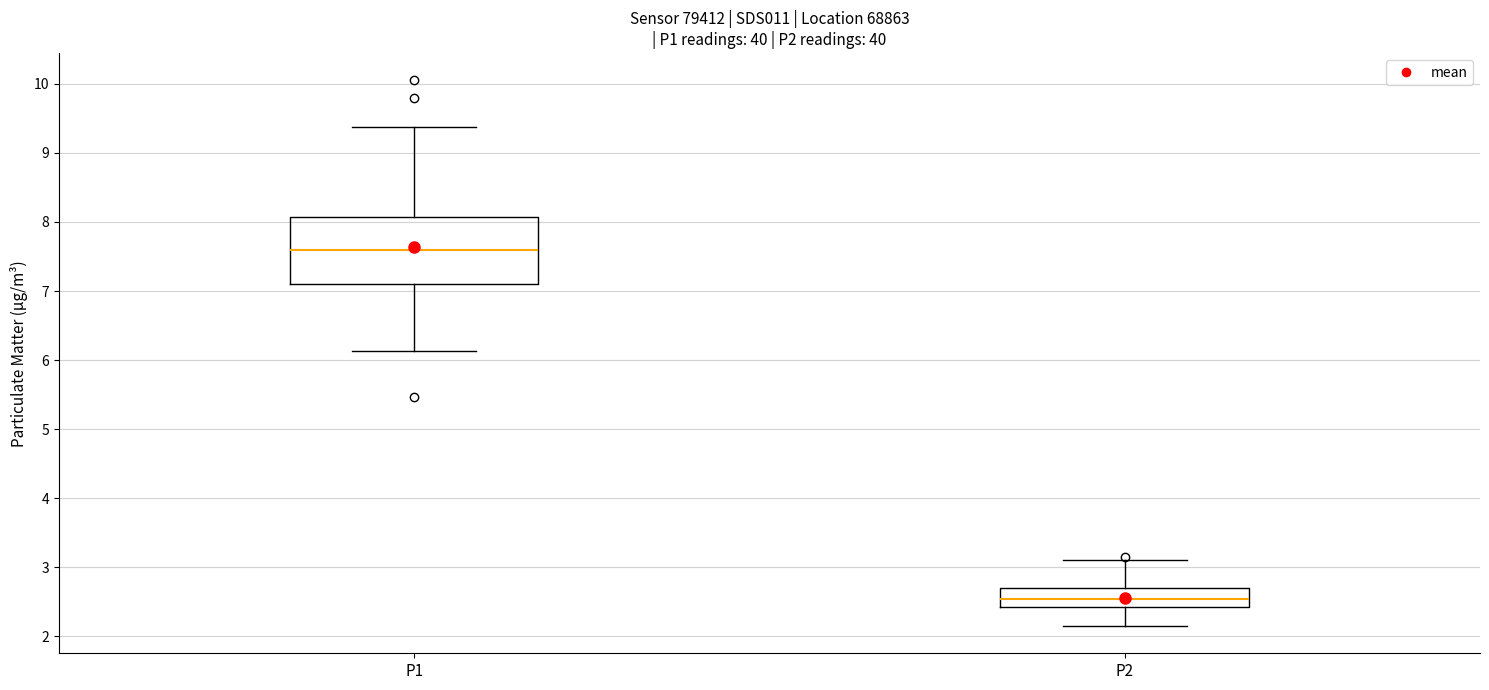

Where does the upper whisker of the box for P2 end on the y-axis? The values are not printed on the chart, so give them approximately, as read against the axis.

3.1